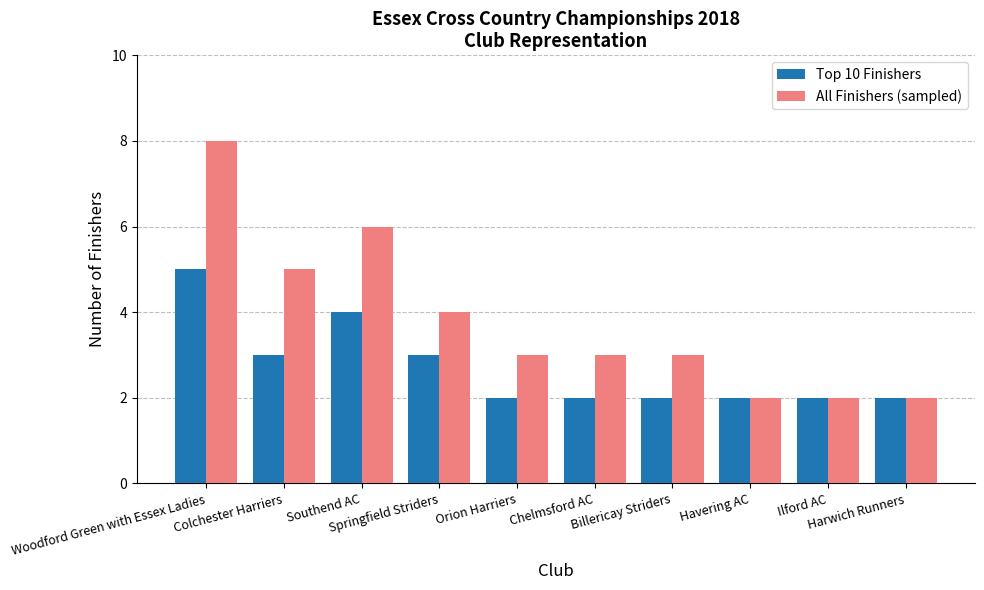

Rank the series by their average value, from lowest to highest.

Top 10 Finishers, All Finishers (sampled)